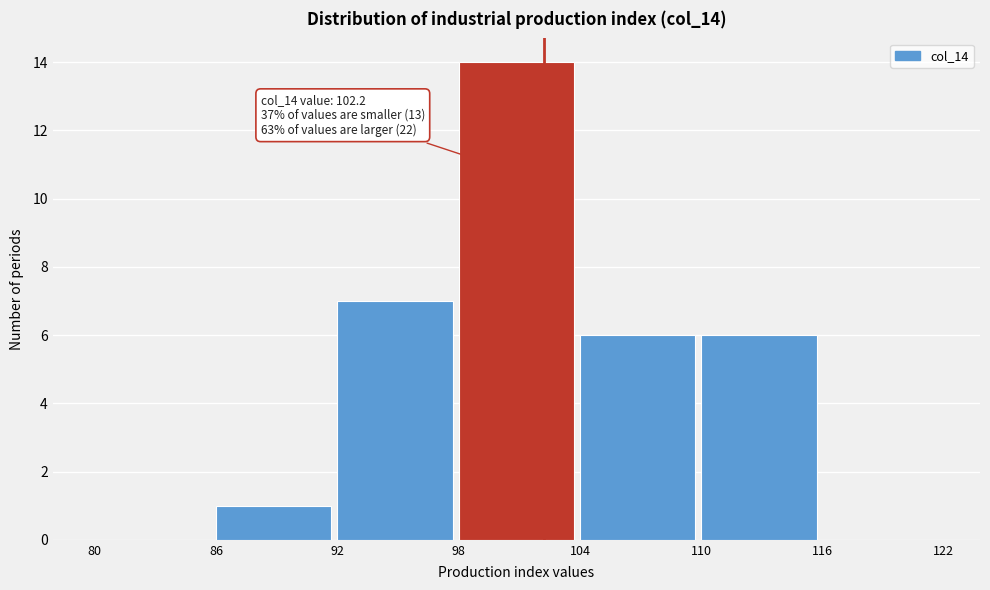

Over which range of the x-axis is the bar tallest?

98 to 104